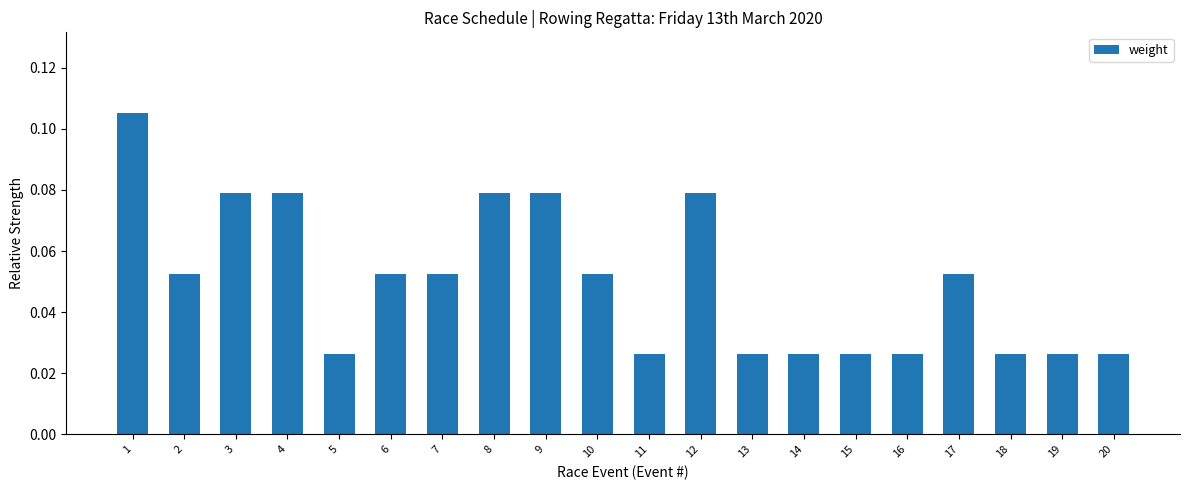

Count the number of data series in this chart.

1